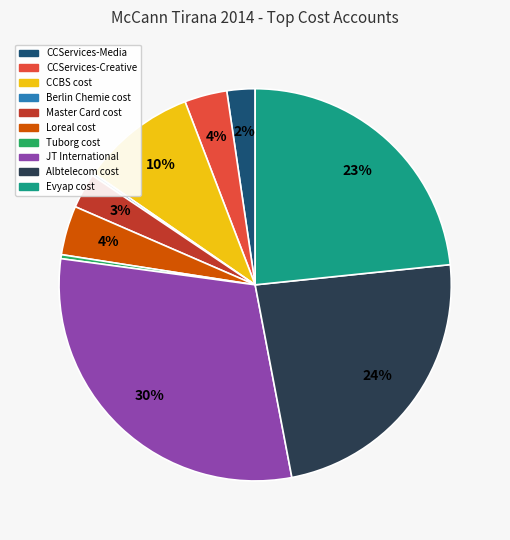

Approximately how many times larger is the value at CCBS cost compared to JT International?

0.3